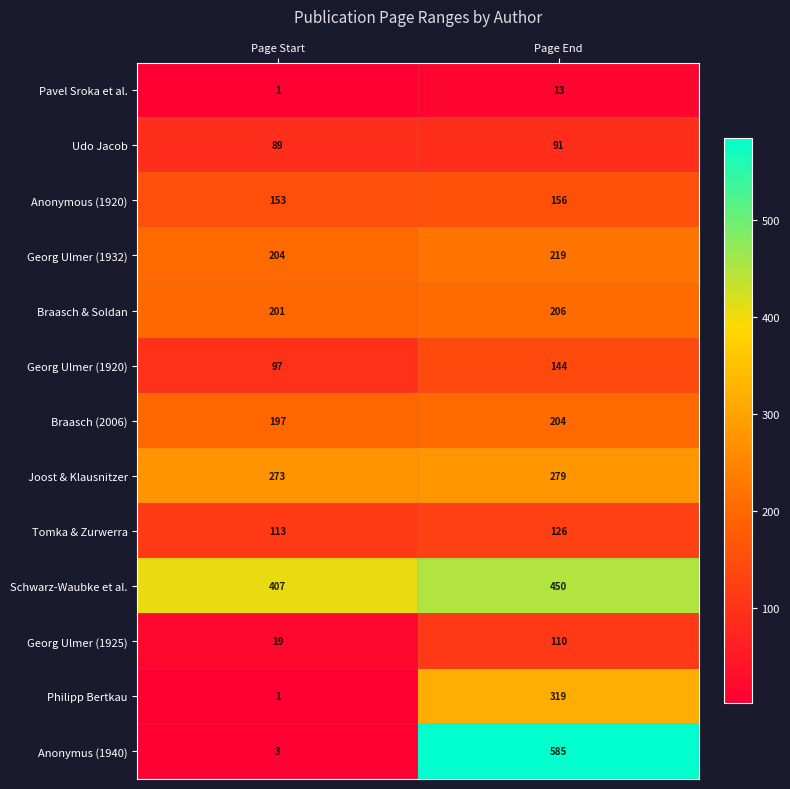

What is the spread (max minus min) of values at Page Start?

406